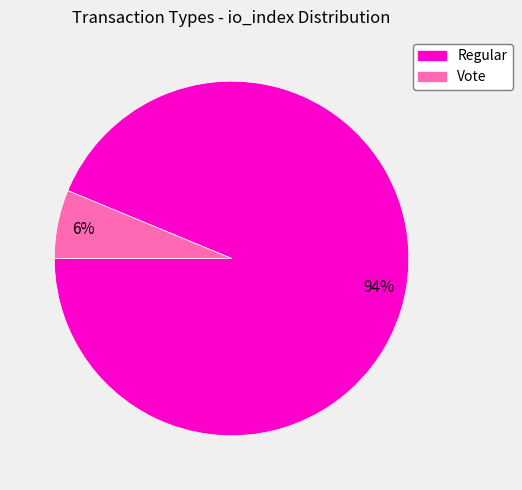

Rank the categories by value from lowest to highest.

Vote, Regular